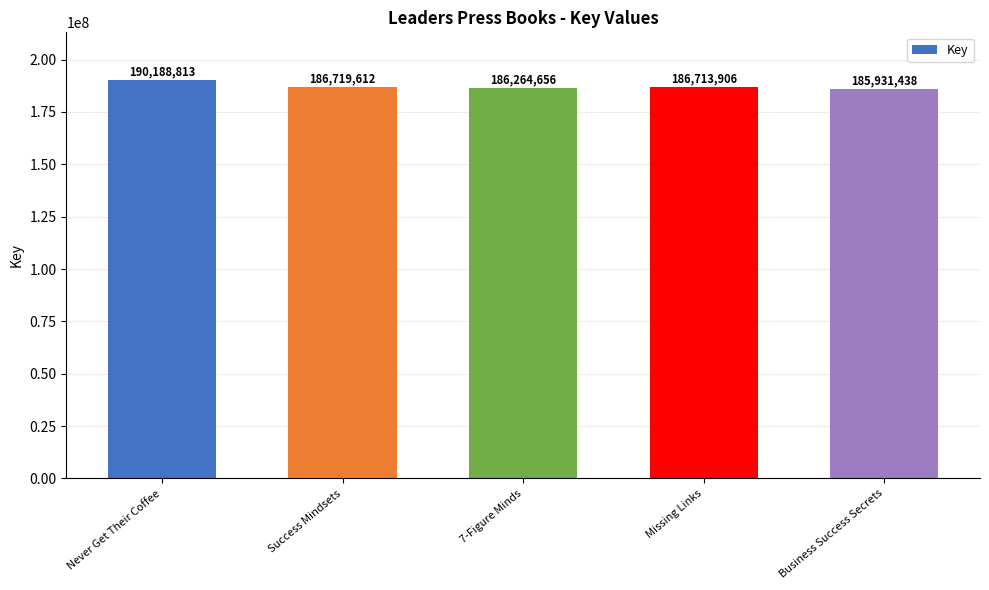

What is the value of the 2nd bar from the left?

186719612